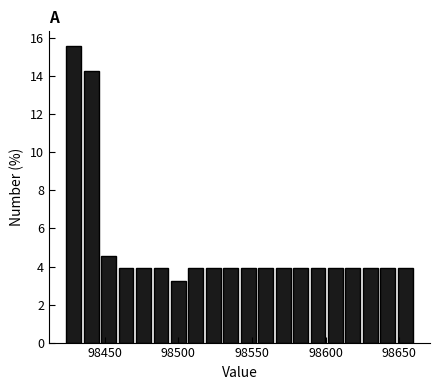

Read against the x-axis, roughly where is the centre of the tallest bar?

98430